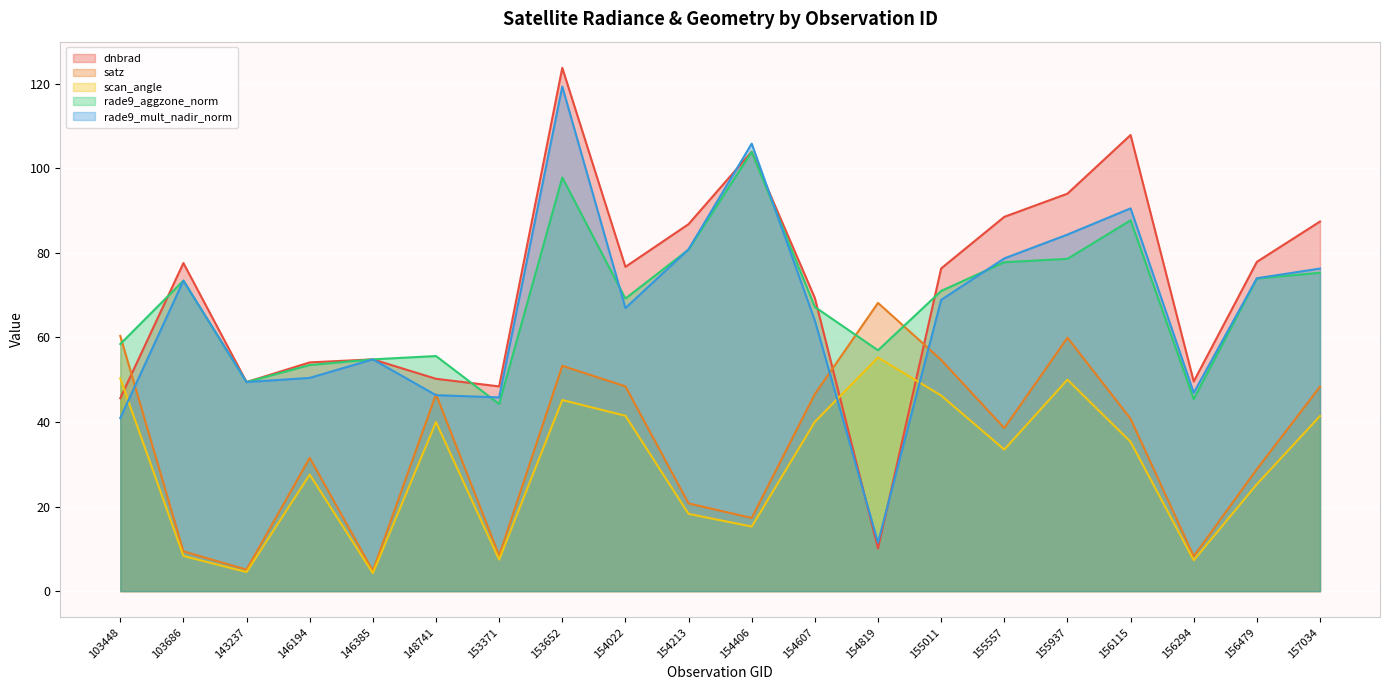

At 148741, list the series in order from largest to smallest.

rade9_aggzone_norm, dnbrad, satz, rade9_mult_nadir_norm, scan_angle